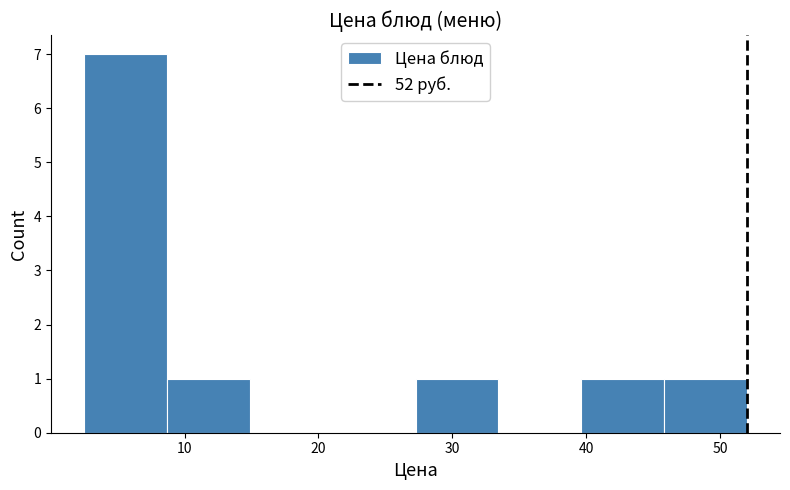

Reading left to right, transcribe this chart: for each bar, give the range it covers on the x-axis and its height. Neither the bar edges nor the heights are printed on the chart, so give them approximately, as read against the axes.

3 to 9: 7
9 to 15: 1
15 to 21: 0
21 to 27: 0
27 to 33: 1
33 to 40: 0
40 to 46: 1
46 to 52: 1